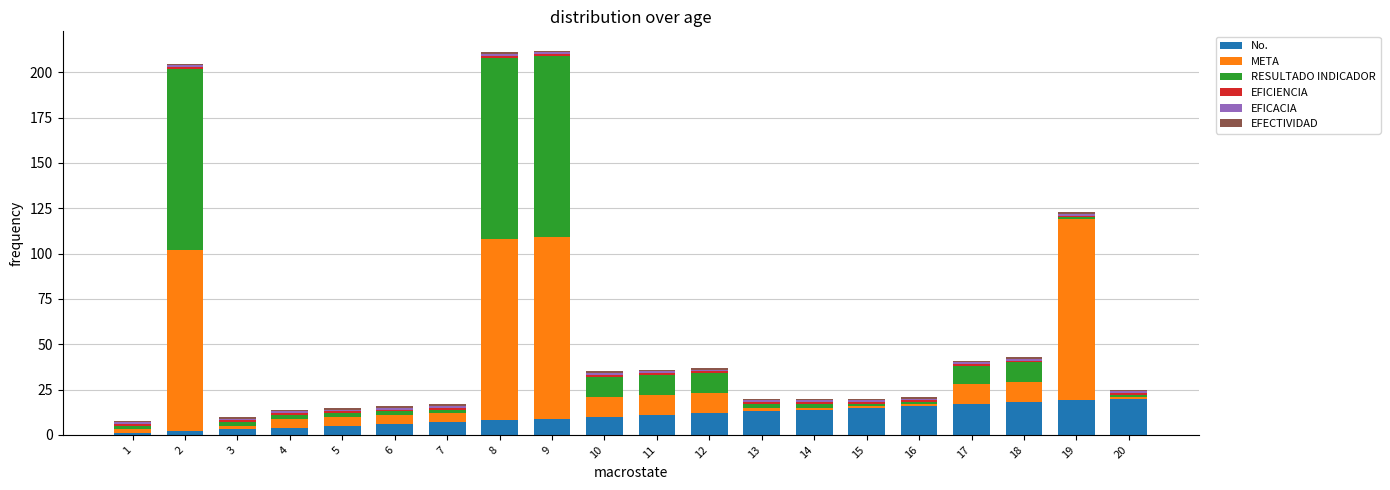

What is the sum of all No. values?

210.0